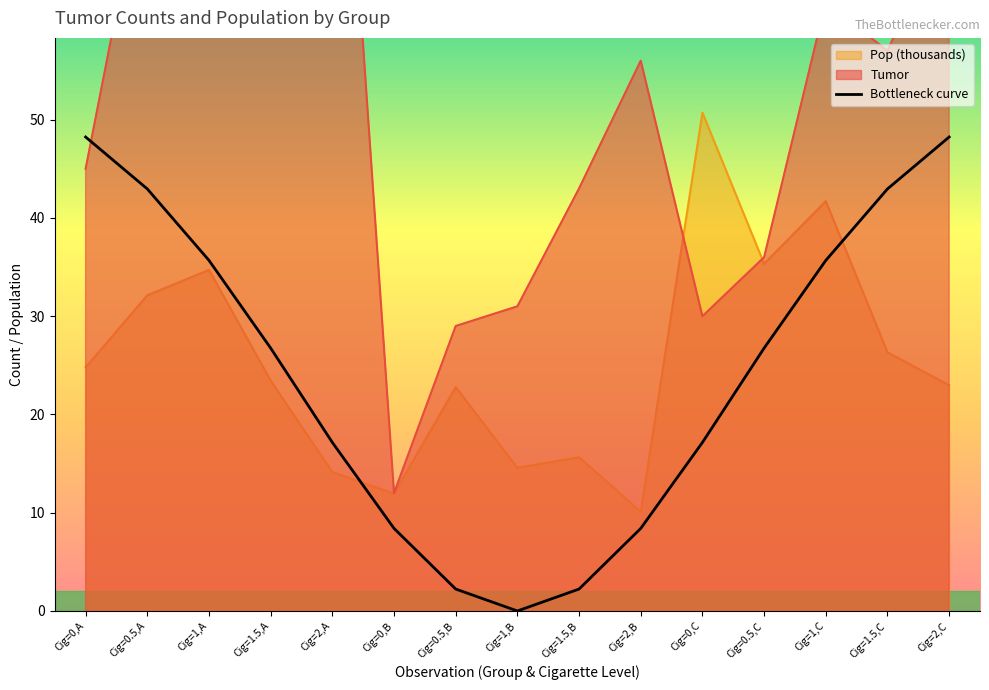

The value at Cig=1,A is 57.7. True or false?

False